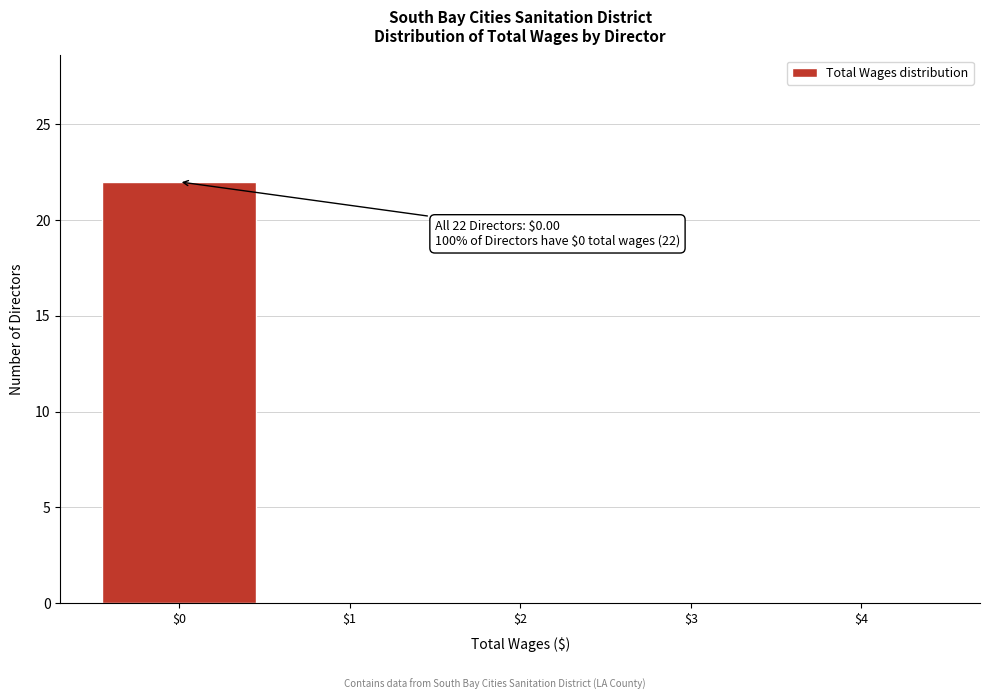

Which range on the x-axis has the tallest bar?

-0.5 to 0.5